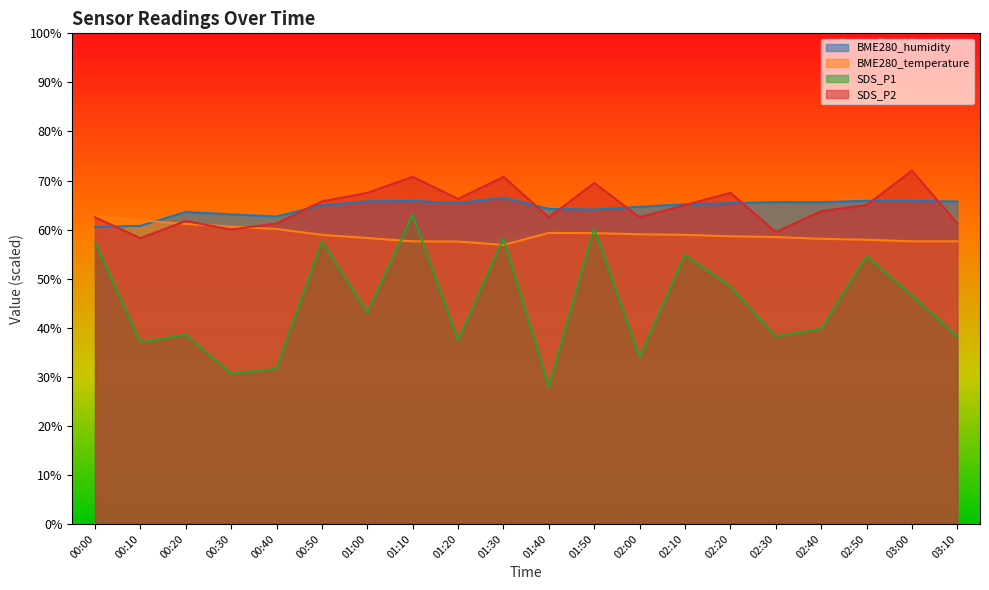

At which category does BME280_humidity reach its first local valley?

00:40